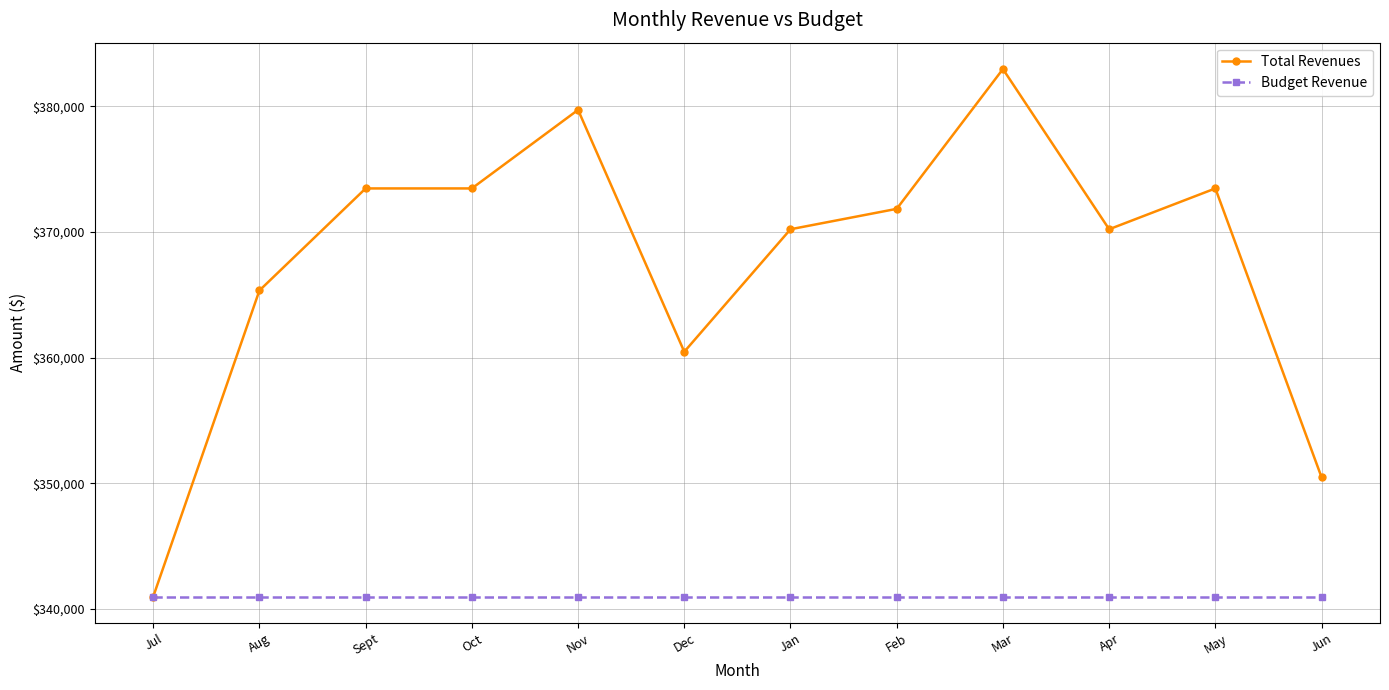

At which category is the sum across all series the highest?

Mar